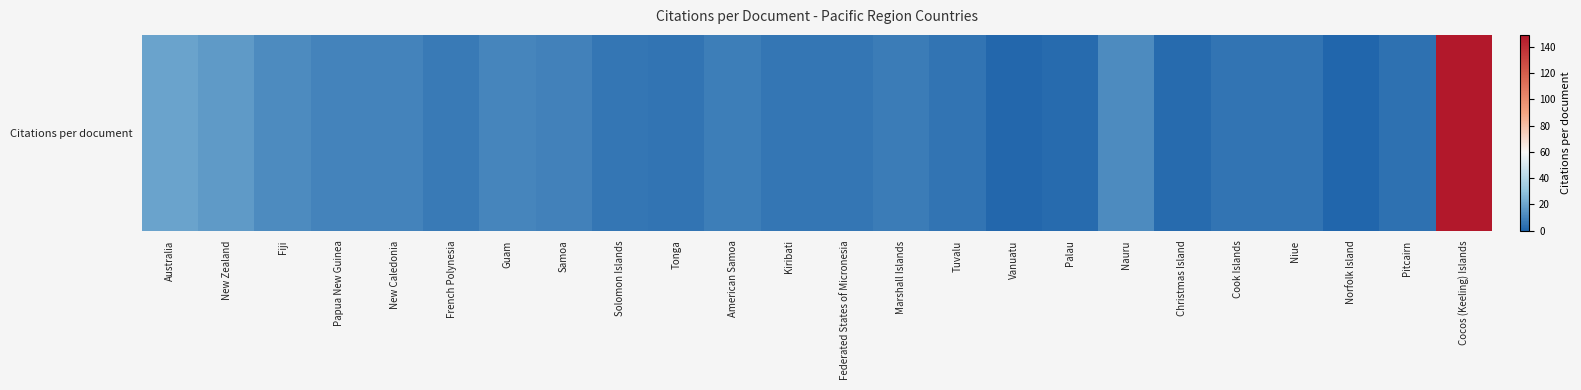

How many series are shown in this chart?

1